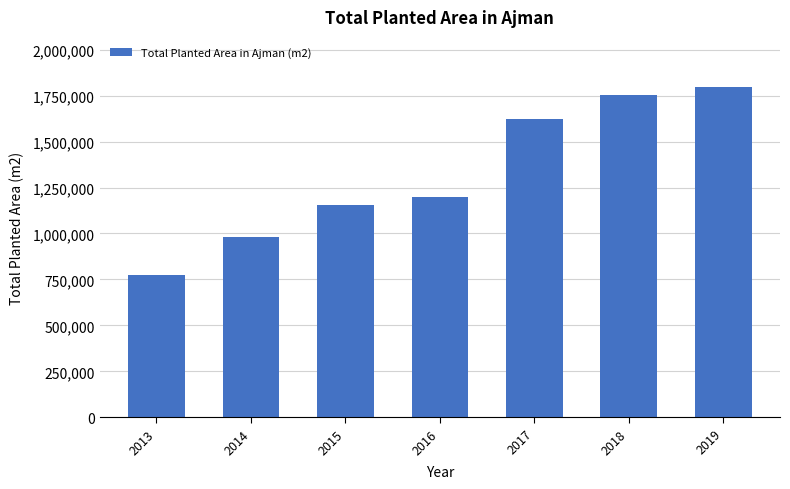

What is the minimum value shown in the chart?

776514